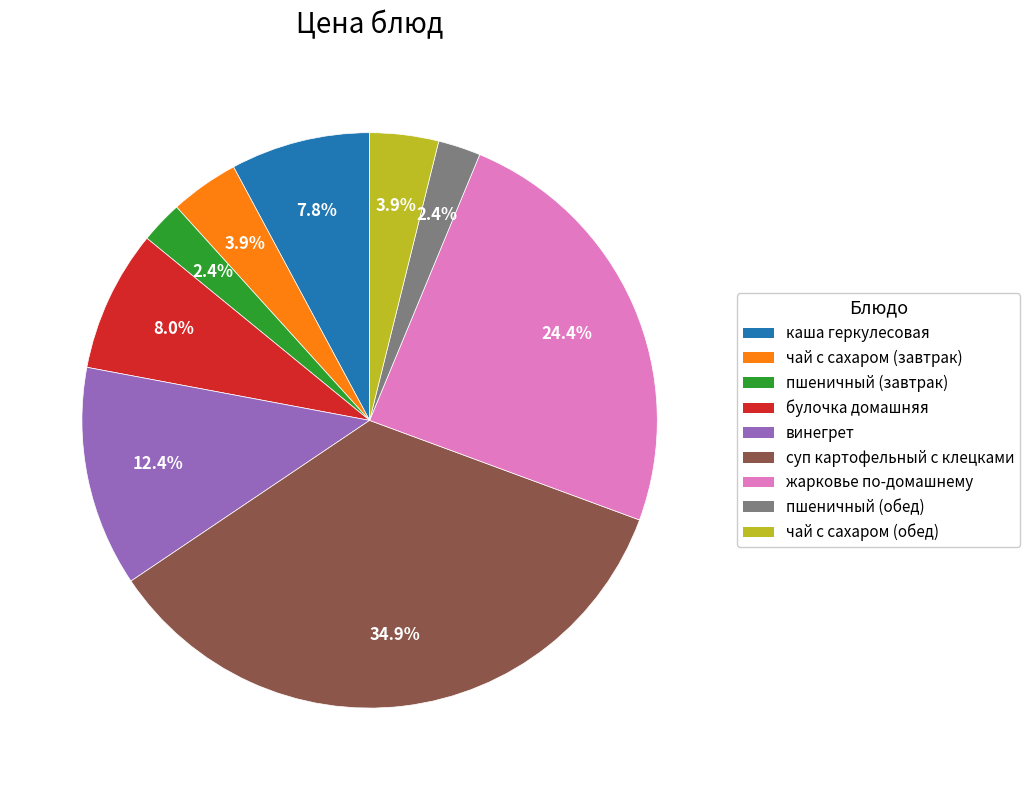

Is there any slice that represents more than half of the pie?

No